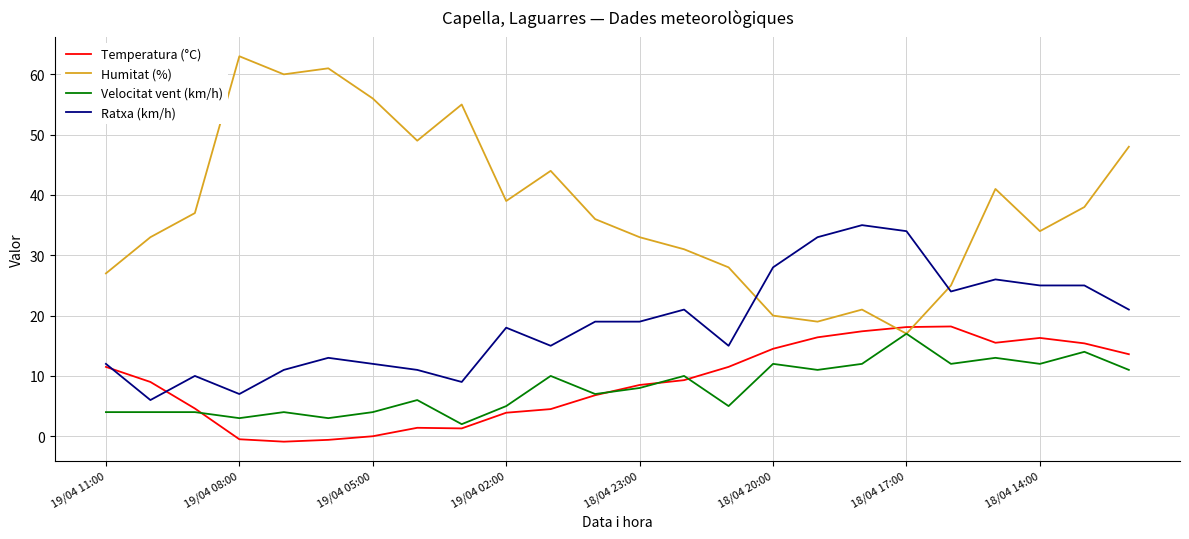

What is the maximum value for Humitat (%)?

63.0